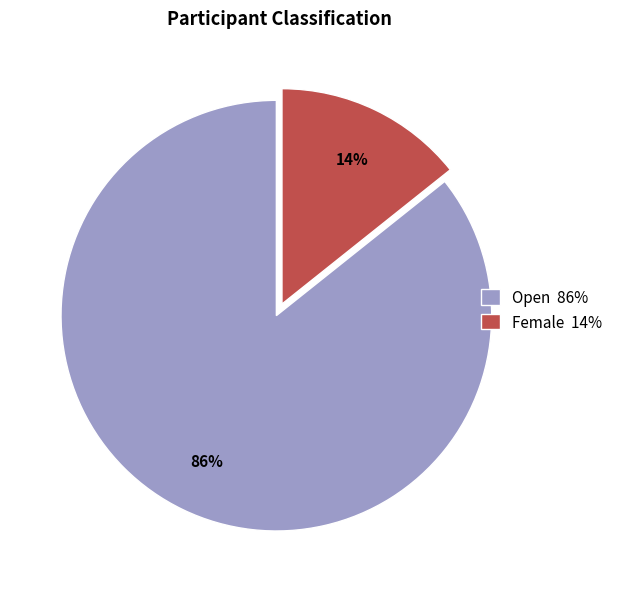

Which category accounts for the majority?

Open 86%